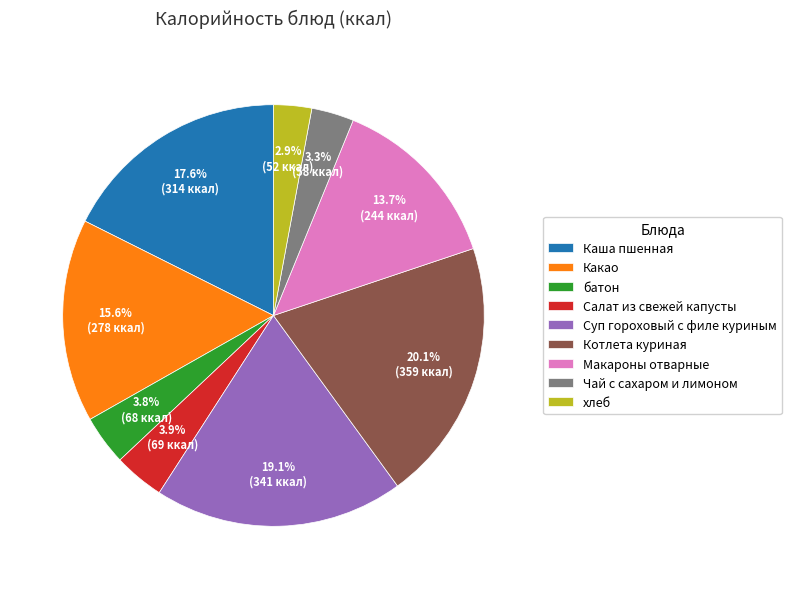

What is the largest slice in the pie chart?

Котлета куриная